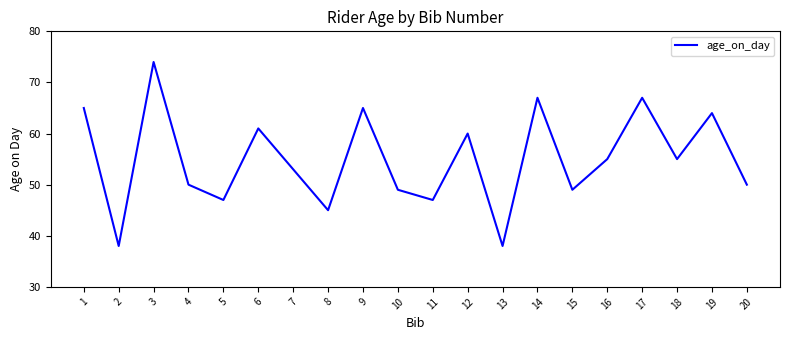

The value at 7 is 53. True or false?

True